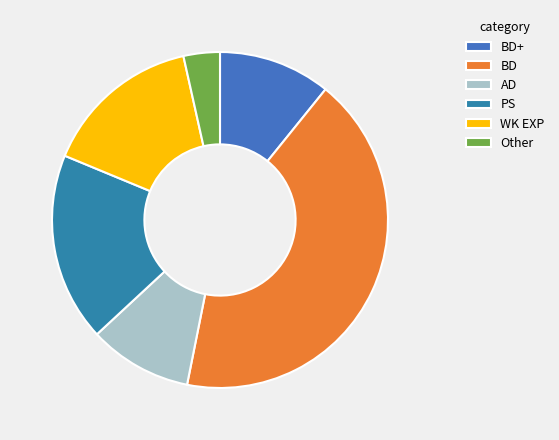

To the nearest percent, what portion does AD represent?

10%